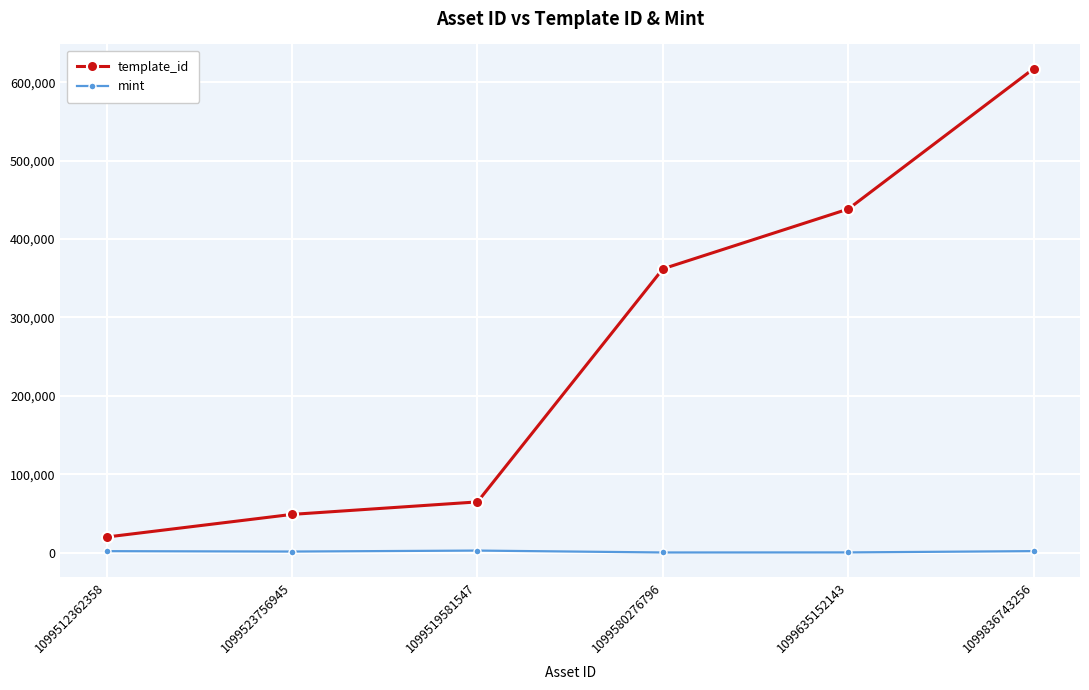

How many series are shown in this chart?

2